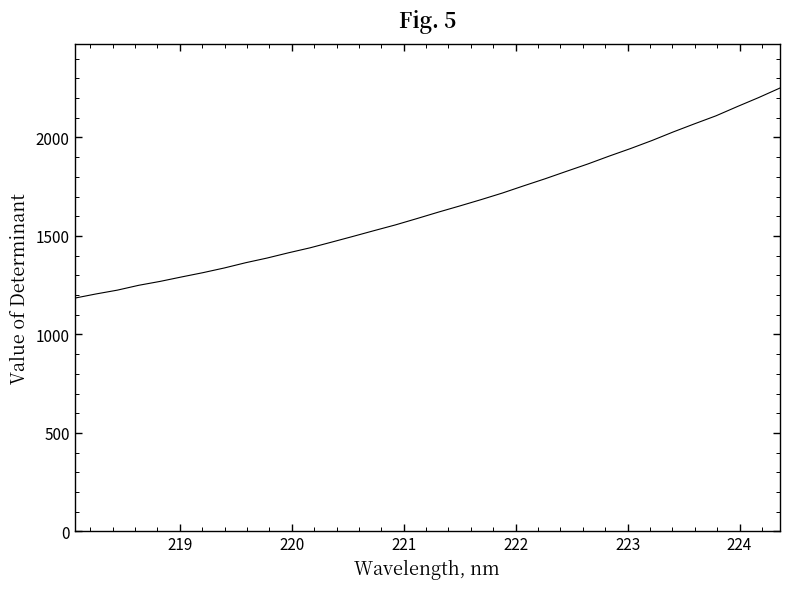

What is the maximum value shown in the chart?

2251.0